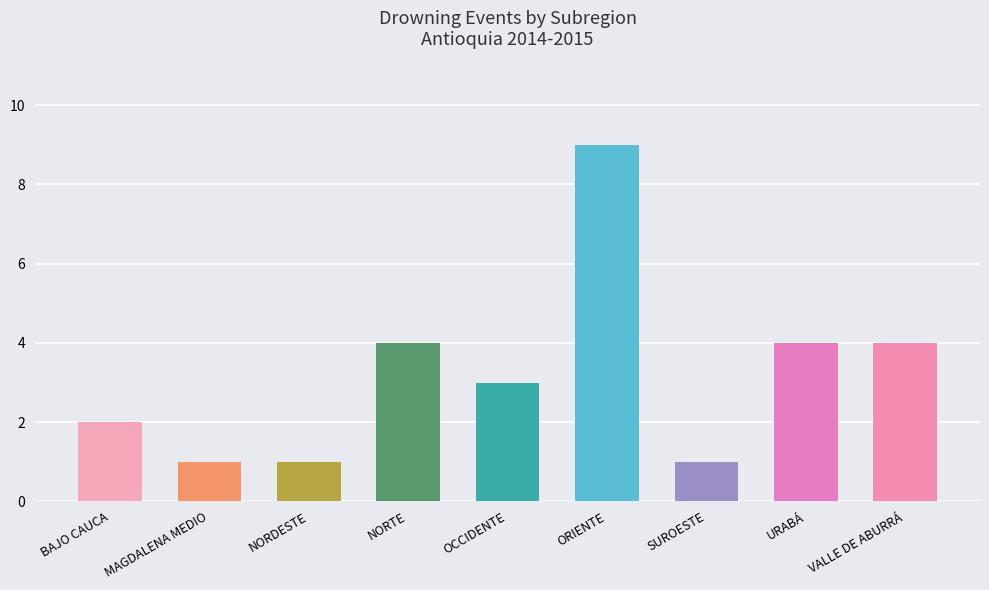

Which label corresponds to the largest value in the chart?

ORIENTE